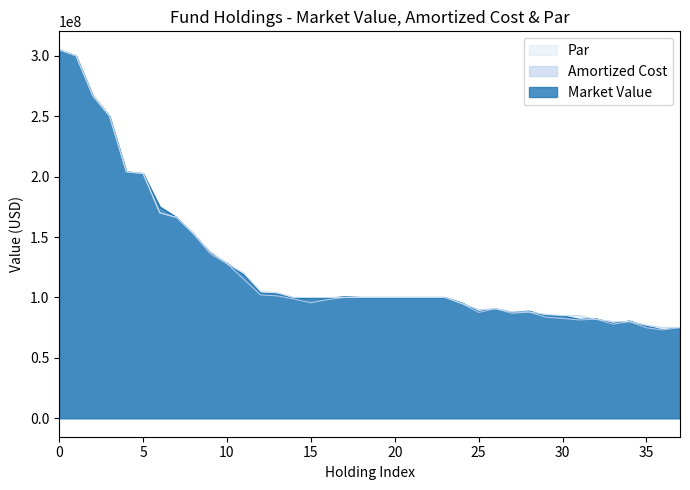

What is the difference between the maximum and second lowest values in the Market Value series?

229944258.6